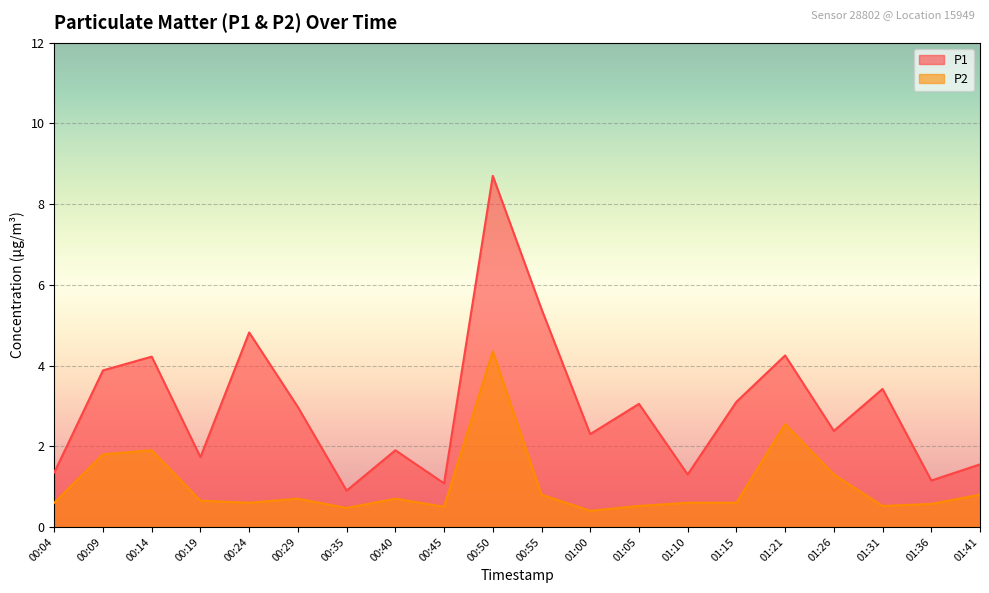

How many values in the P1 series exceed 2?

12